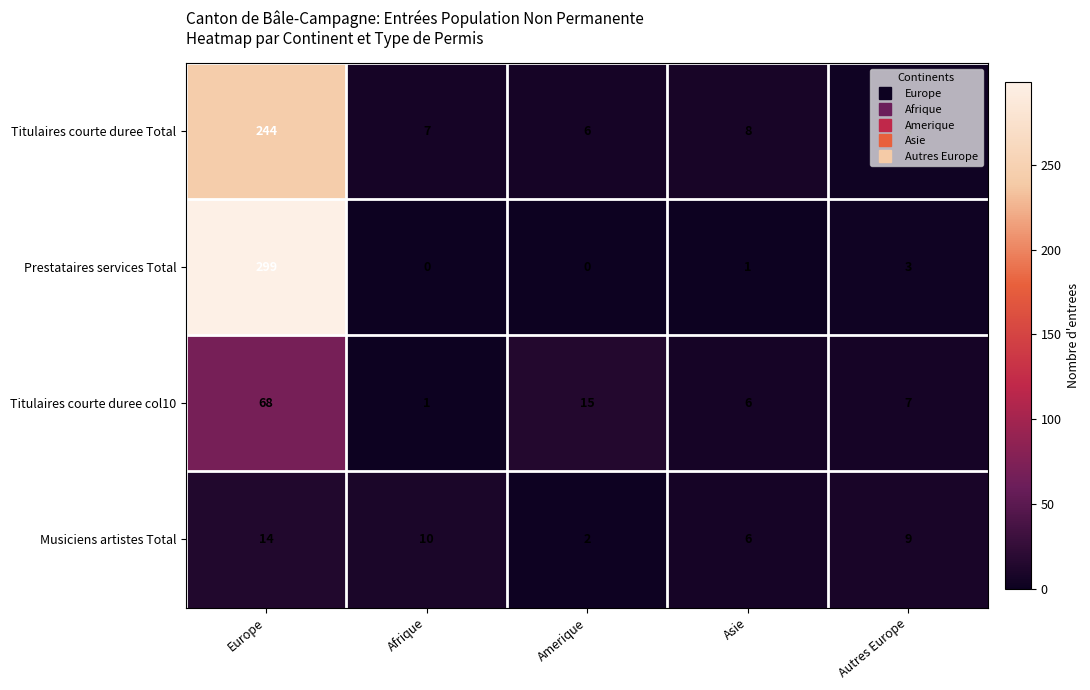

Rank the series by their maximum value, from highest to lowest.

Prestataires services Total, Titulaires courte duree Total, Titulaires courte duree col10, Musiciens artistes Total